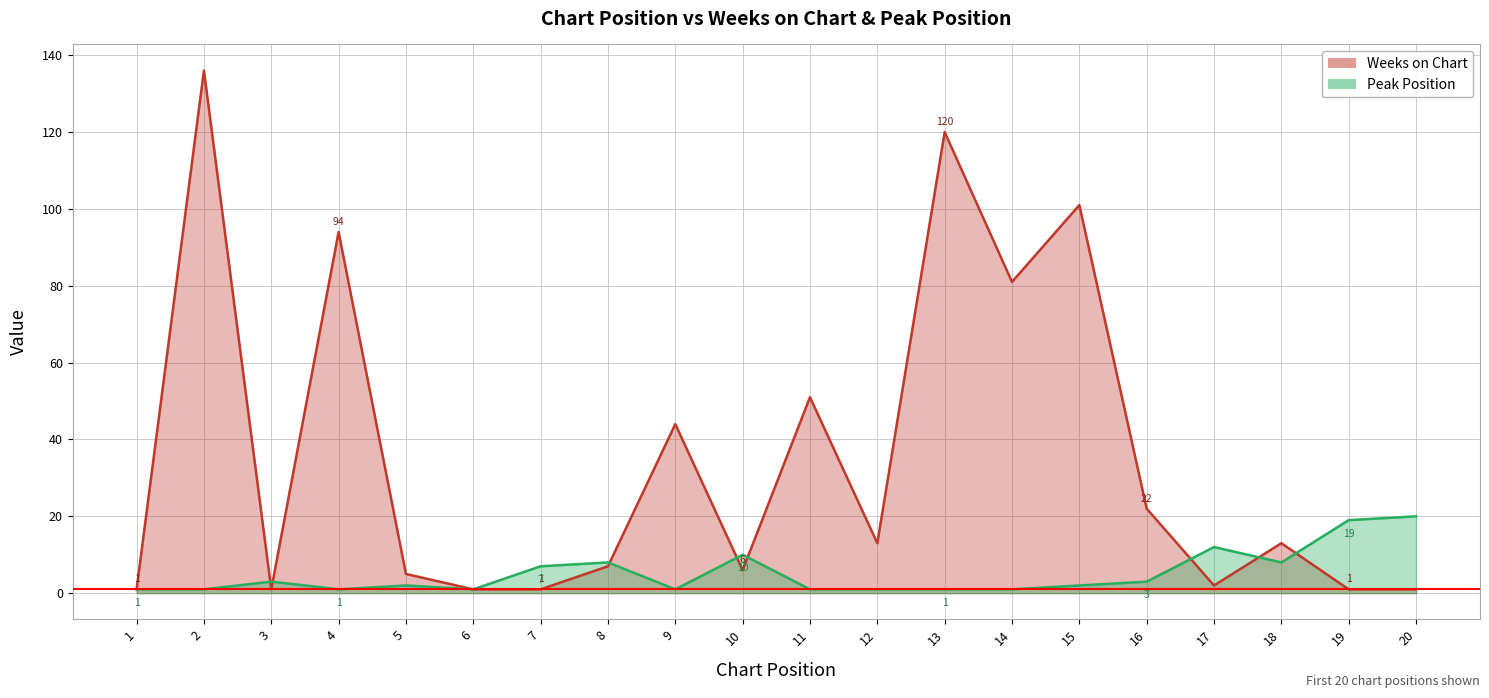

Reading left to right, what are all the values shown in this chart?

Weeks on Chart: 1	136	1	94	5	1	1	7	44	6	51	13	120	81	101	22	2	13	1	1
Peak Position: 1	1	3	1	2	1	7	8	1	10	1	1	1	1	2	3	12	8	19	20